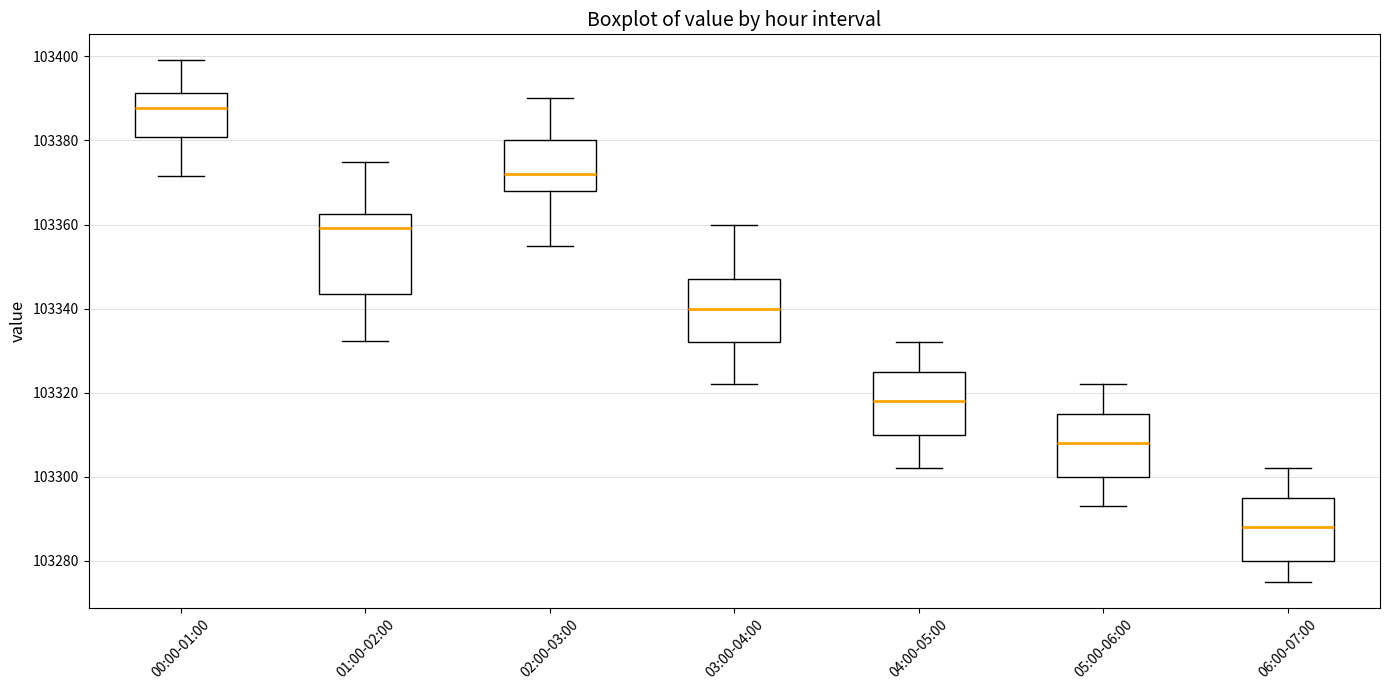

Comparing the boxes themselves (not the whiskers), which one is the tallest?

01:00-02:00